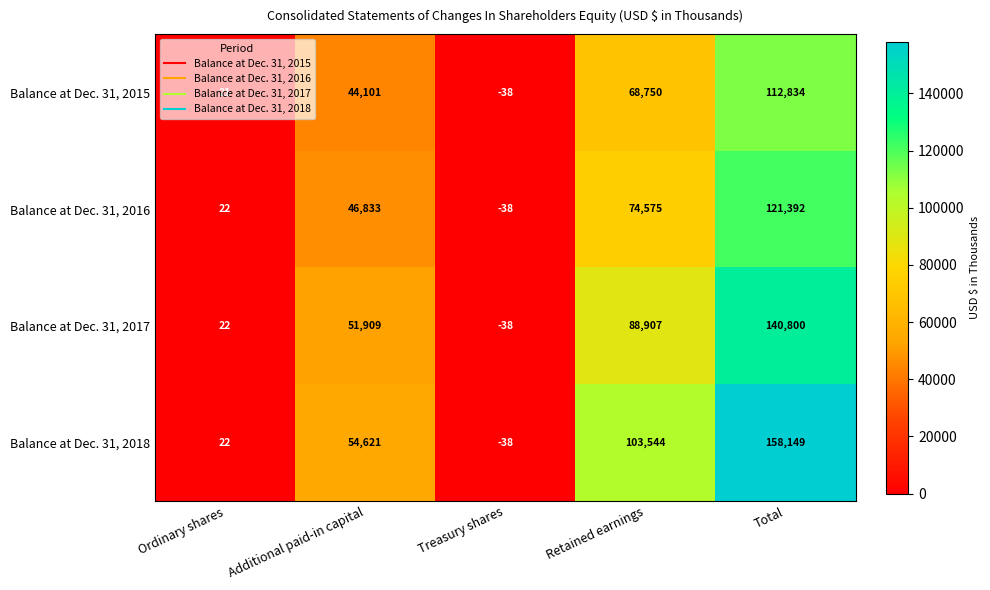

Count the number of data series in this chart.

4